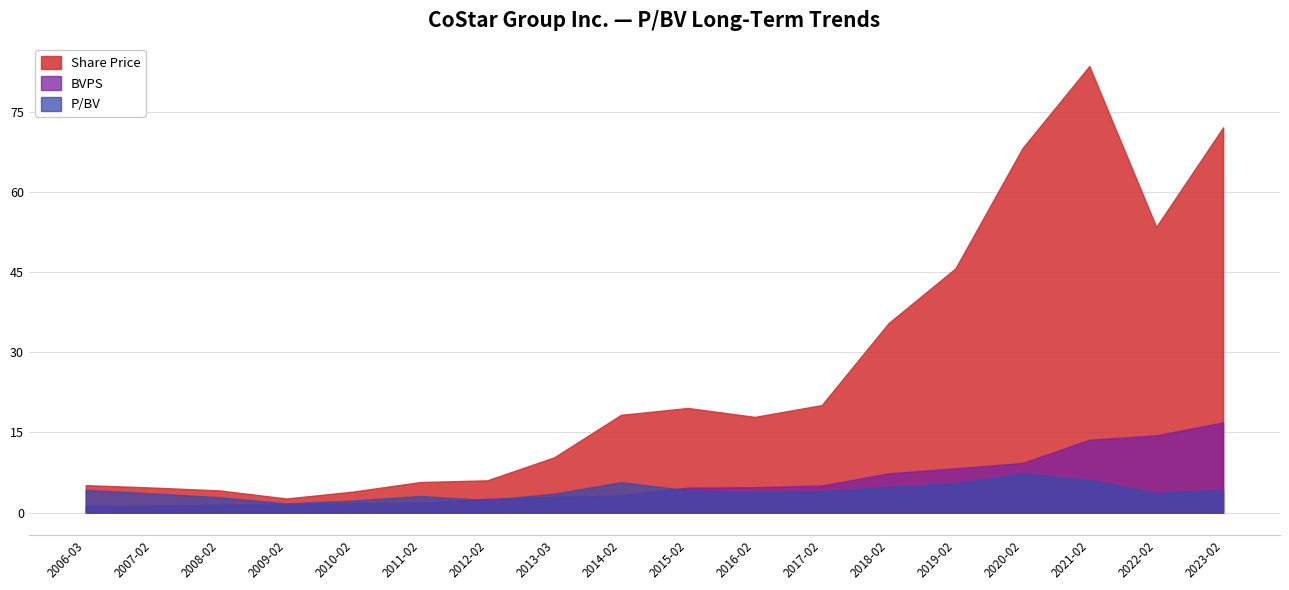

What is the difference between the highest and lowest values at 2006-03?

3.9